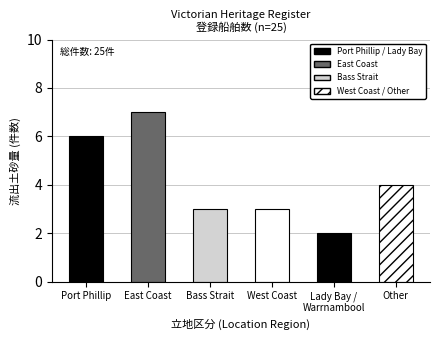

Reading left to right, list all the values displayed in this chart.

Port Phillip=6	East Coast=7	Bass Strait=3	West Coast=3	Lady Bay /
Warrnambool=2	Other=4